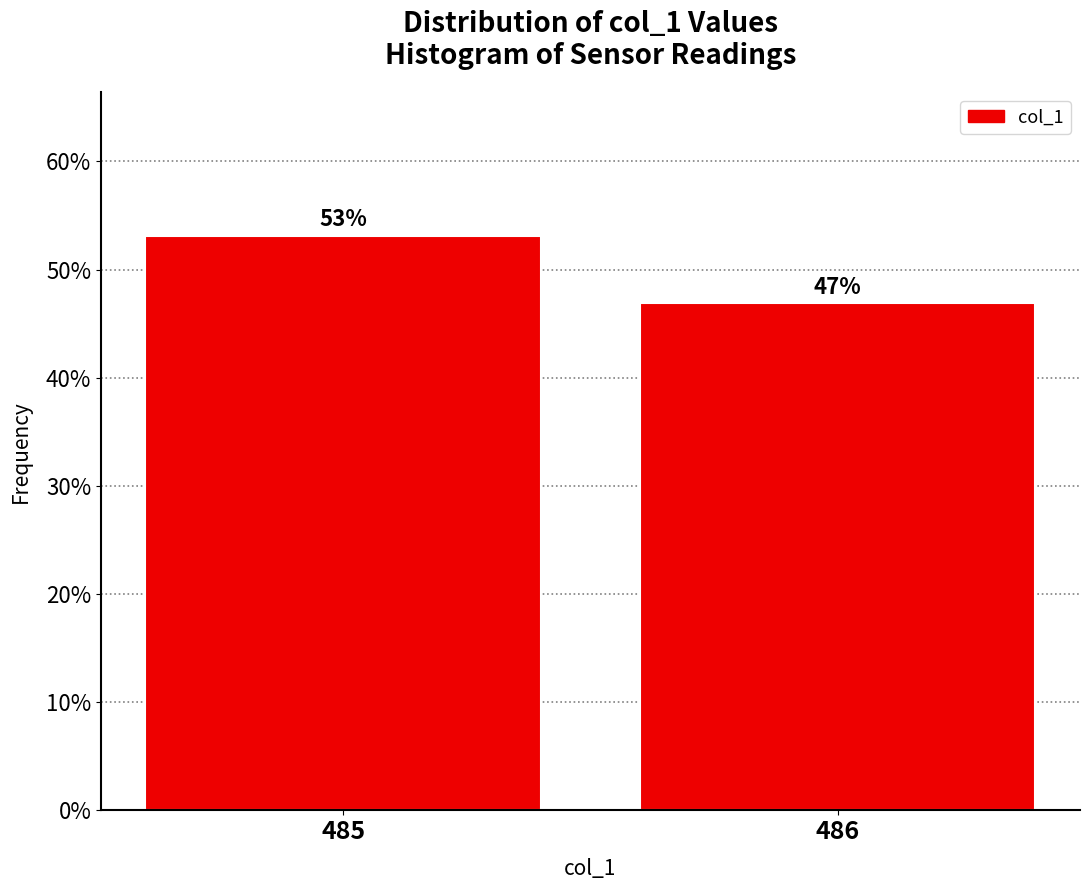

Approximately how many times larger is the value at 485 compared to 486?

1.1